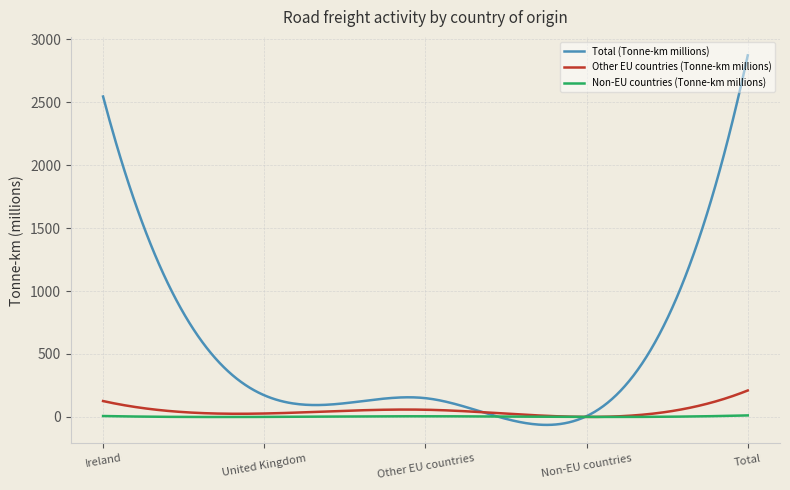

What are all the series names shown in the legend?

Total (Tonne-km millions), Other EU countries (Tonne-km millions), Non-EU countries (Tonne-km millions)